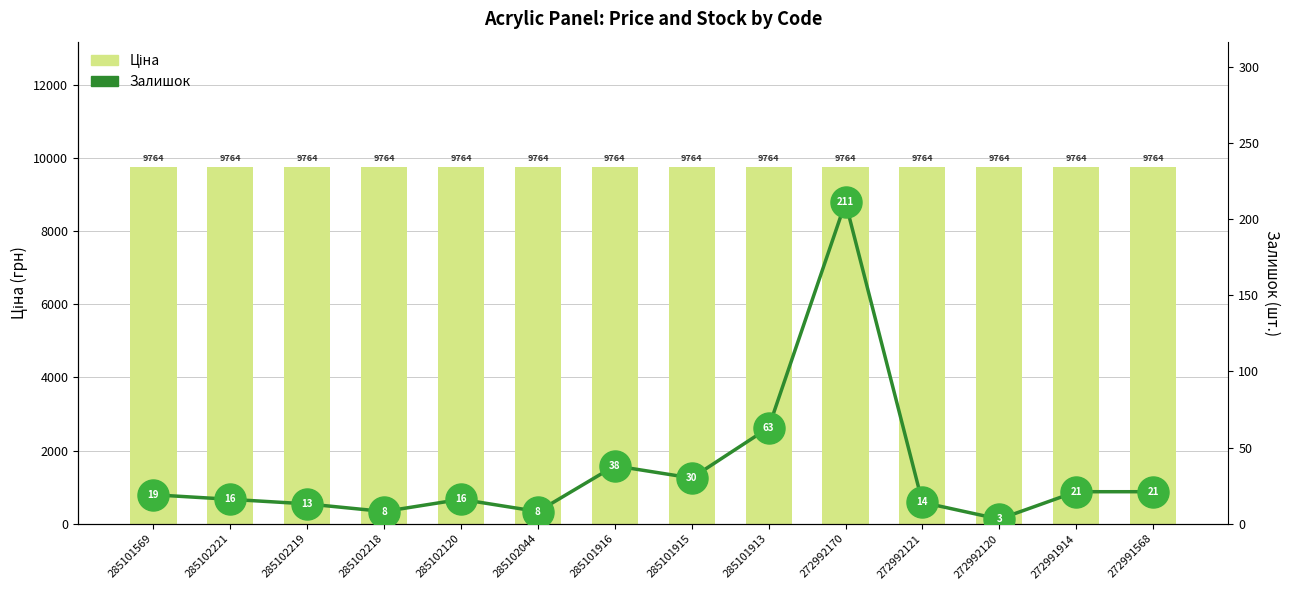

At which category is the sum across all series the highest?

272992170